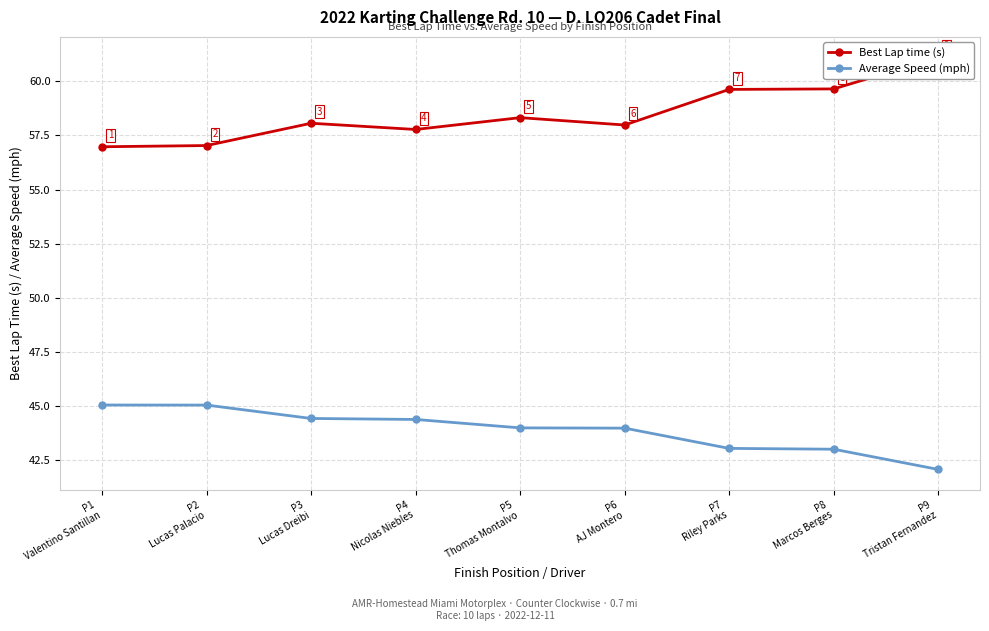

True or false: Best Lap time (s) has a value of 31.6 at P6
AJ Montero.

False